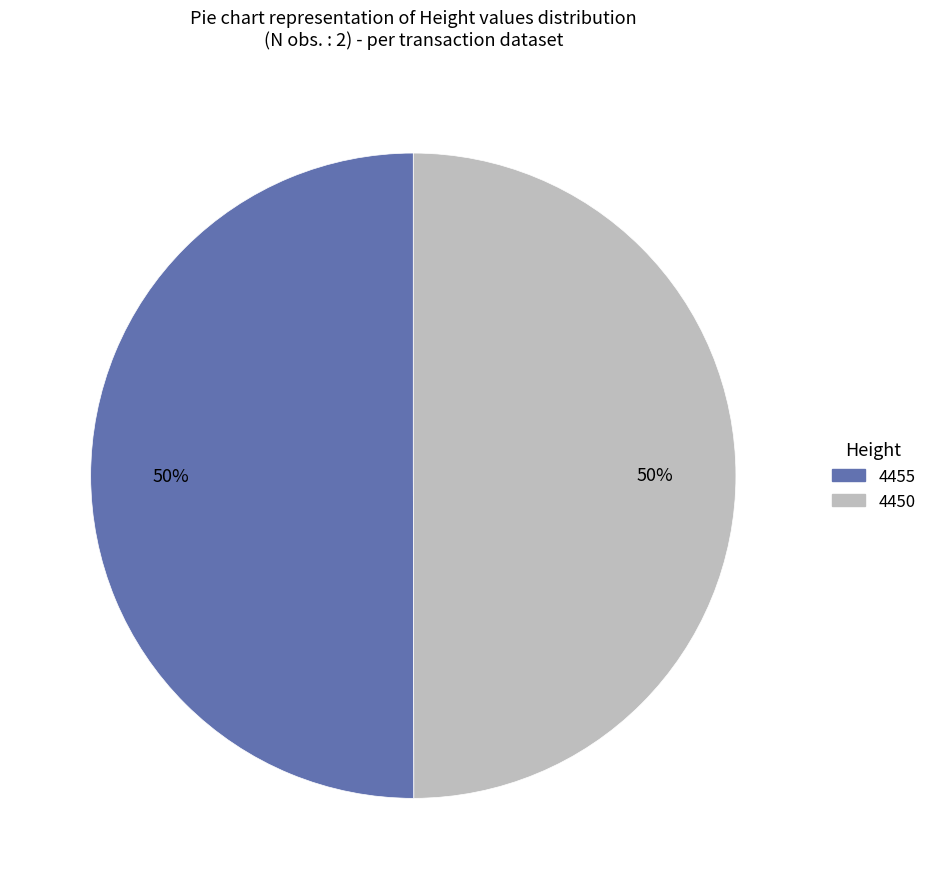

What is the ratio of the value at 4455 to the value at 4450?

1.0